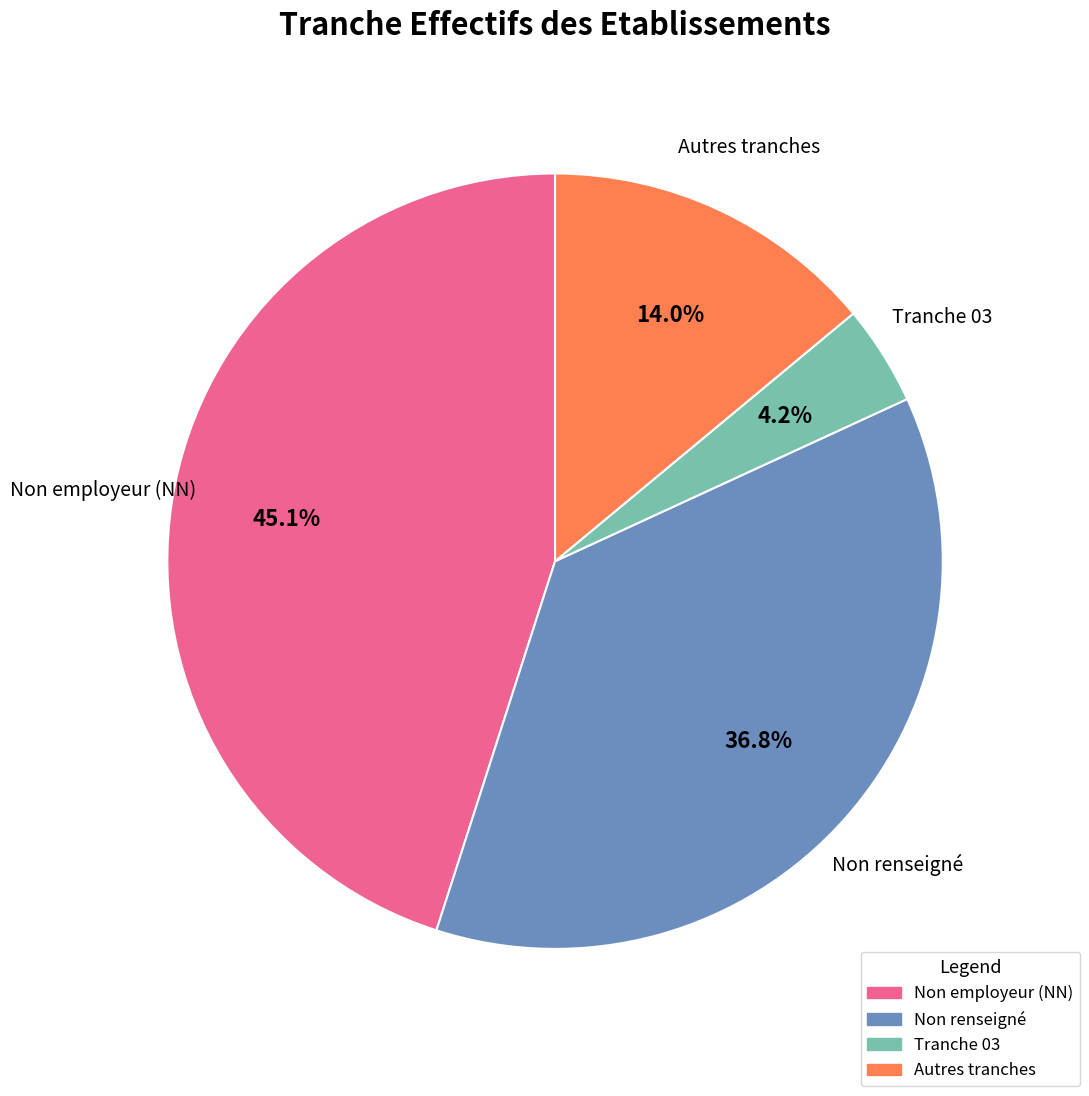

Which has a higher value, Autres tranches or Tranche 03?

Autres tranches